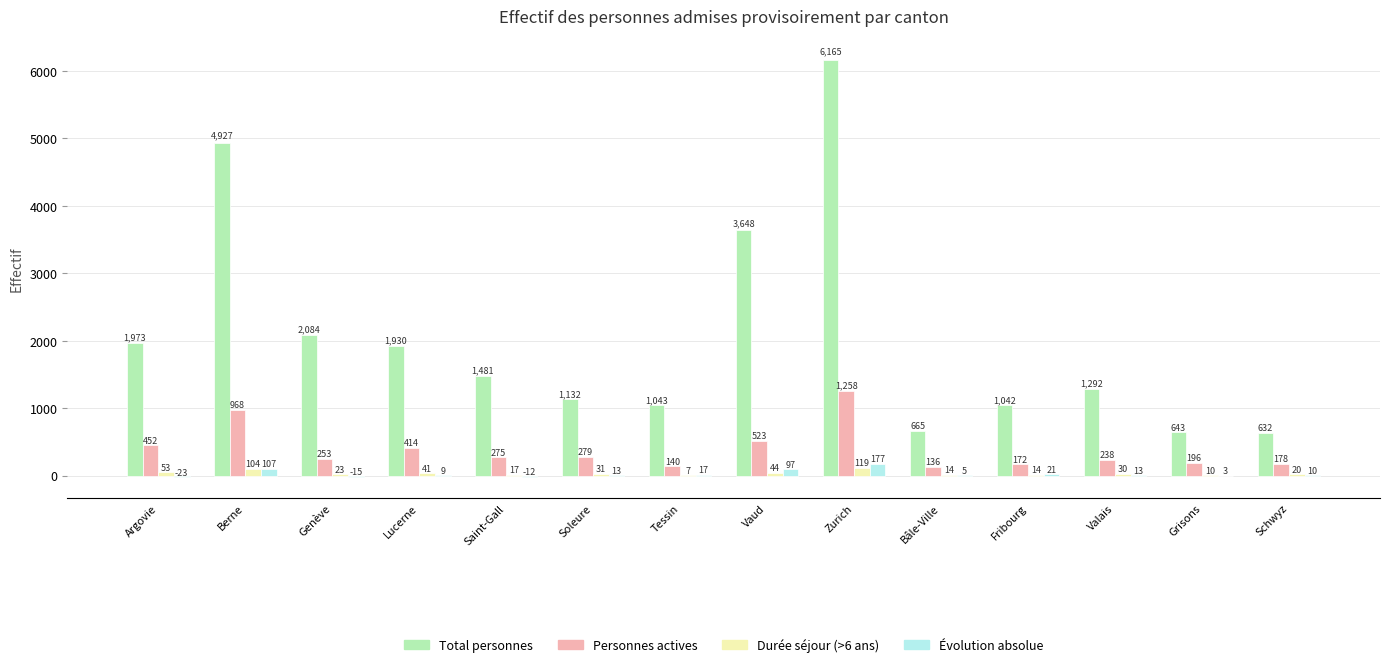

What are all the series names shown in the legend?

Total personnes, Personnes actives, Durée séjour (>6 ans), Évolution absolue